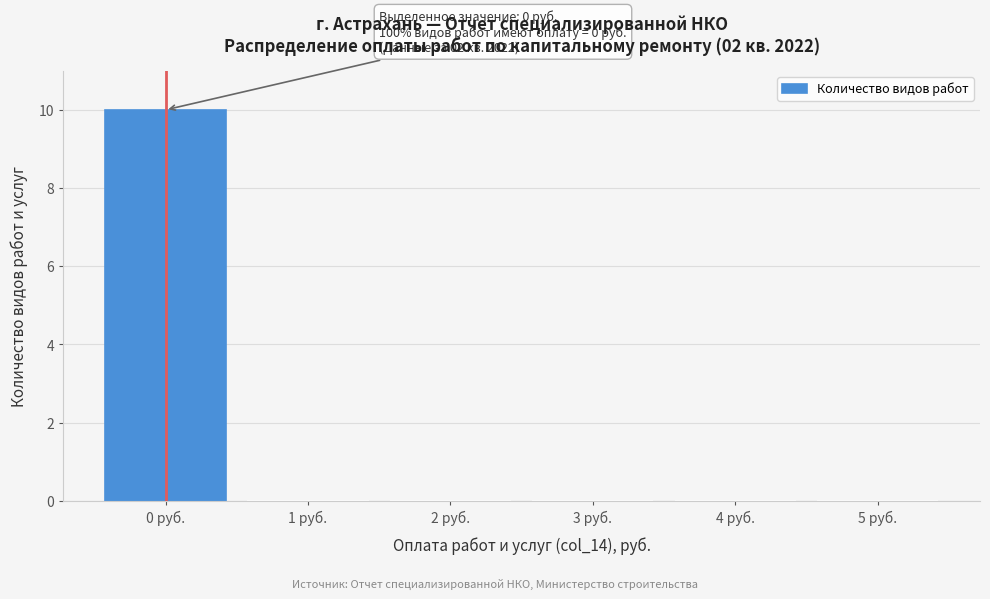

Which range on the x-axis has the tallest bar?

-0.5 to 0.5